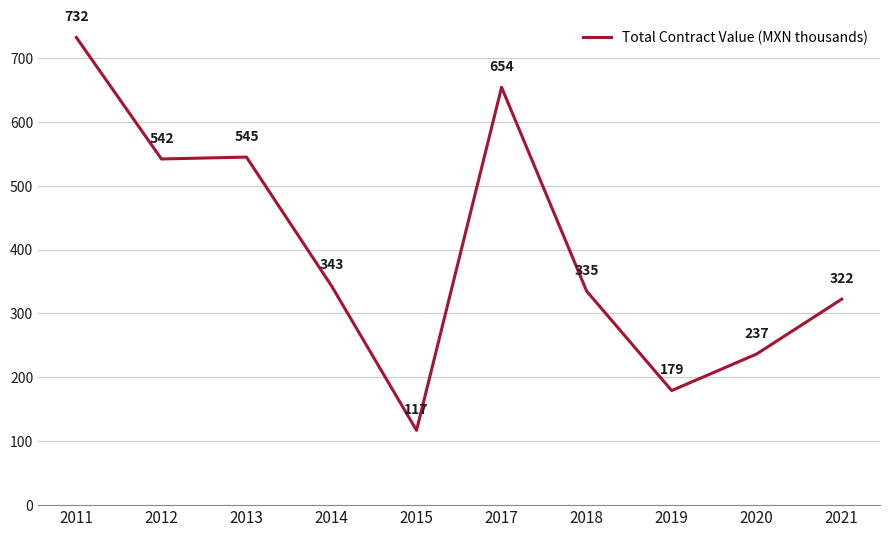

What is the difference between the maximum and second lowest values?

552.6